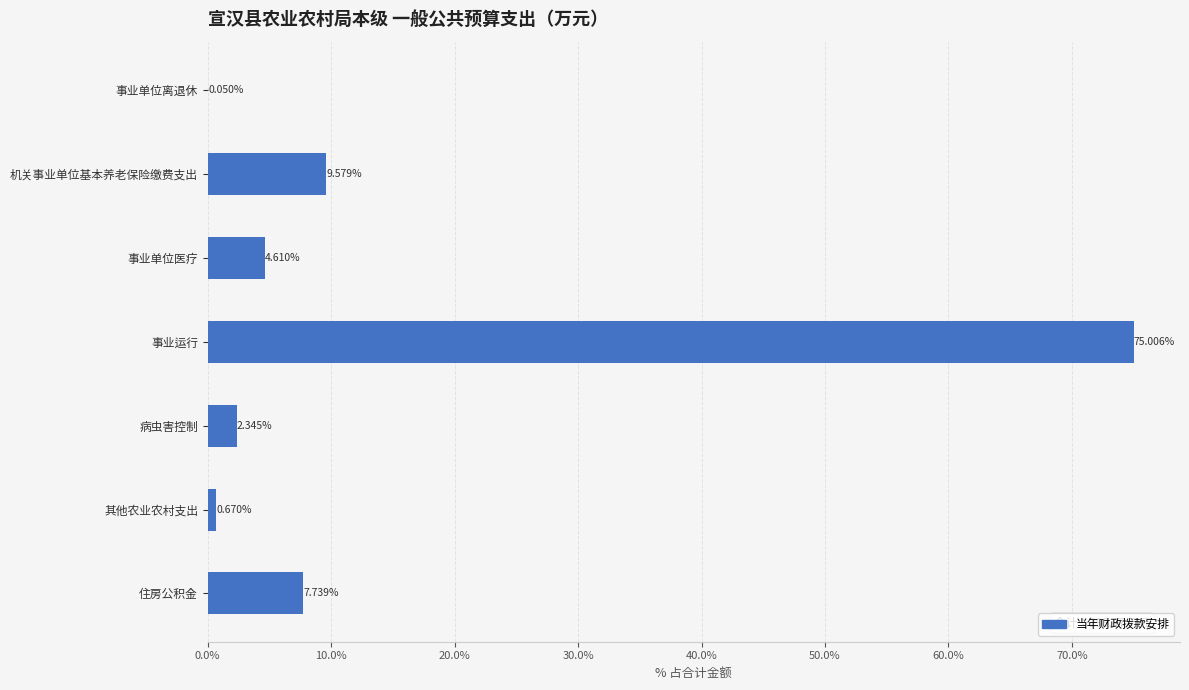

What is the sum of the values at 其他农业农村支出 and 事业运行?

75.7